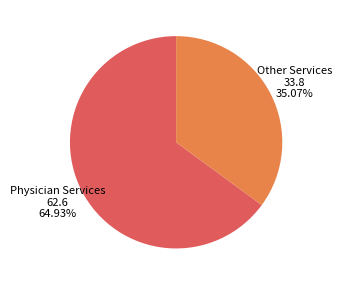

Is there a majority slice in this chart?

Yes